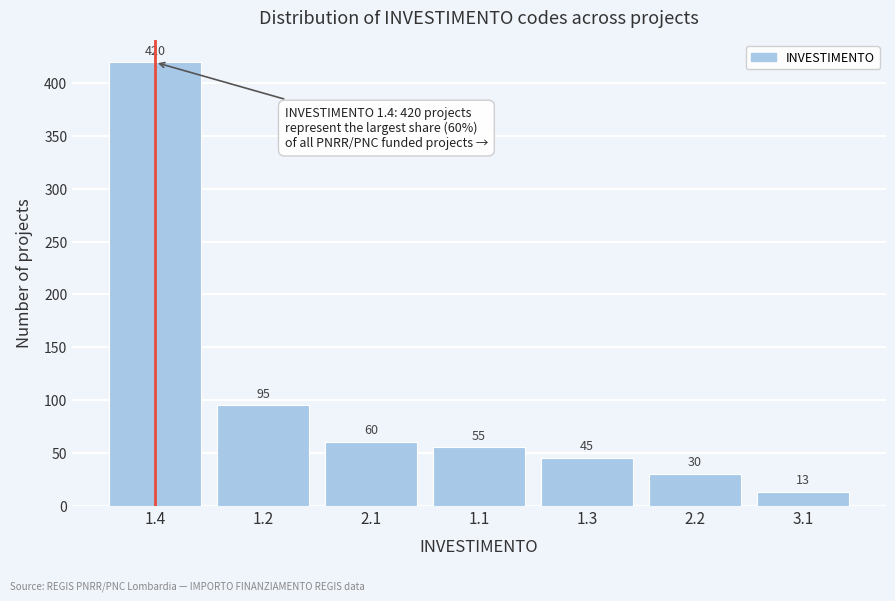

Reading right to left, transcribe all the data shown in this chart.

13	30	45	55	60	95	420